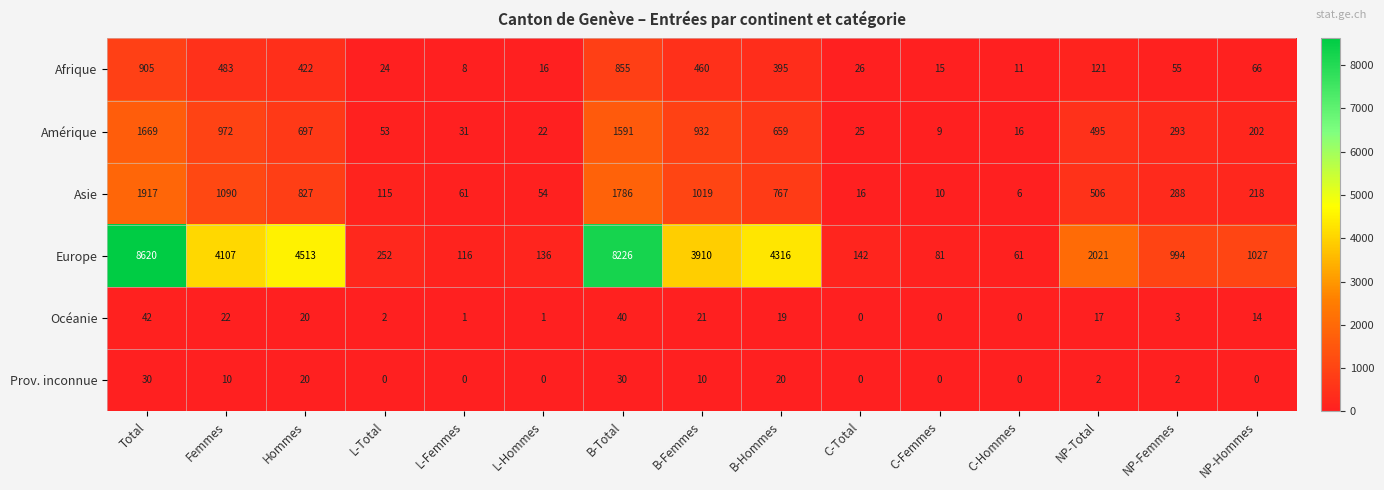

Which series has the largest total across all categories?

Europe